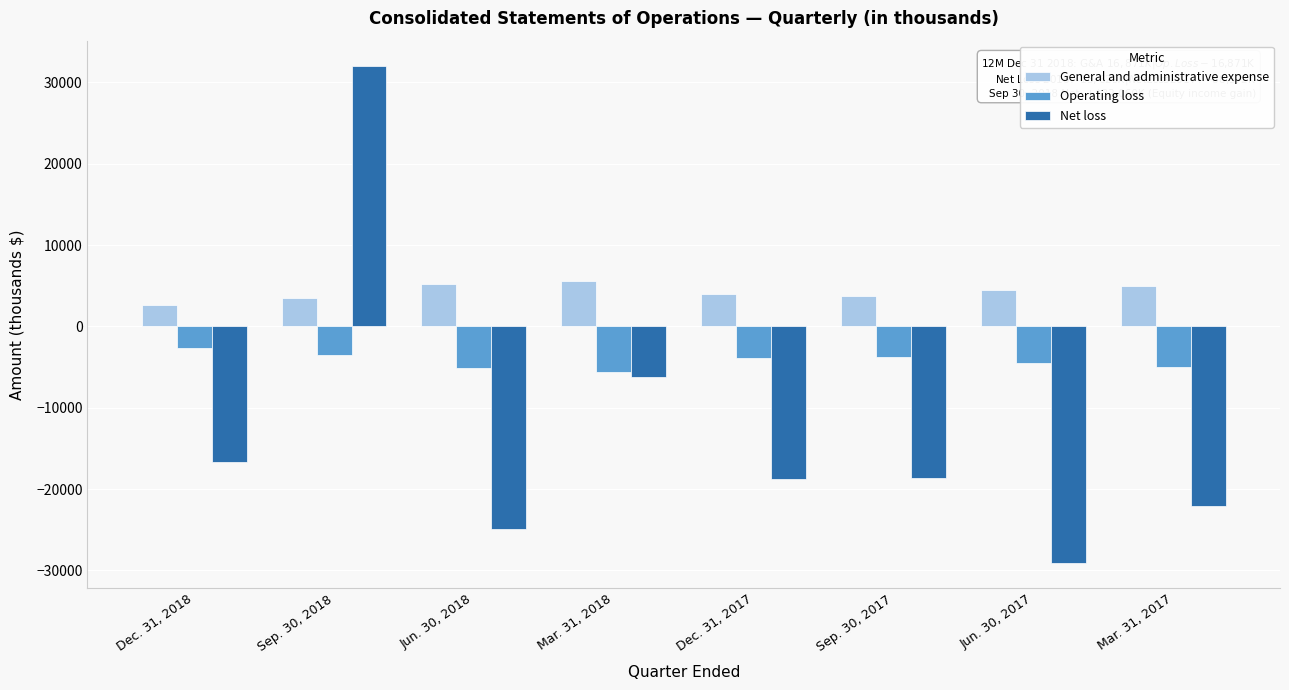

What are all the series names shown in the legend?

General and administrative expense, Operating loss, Net loss